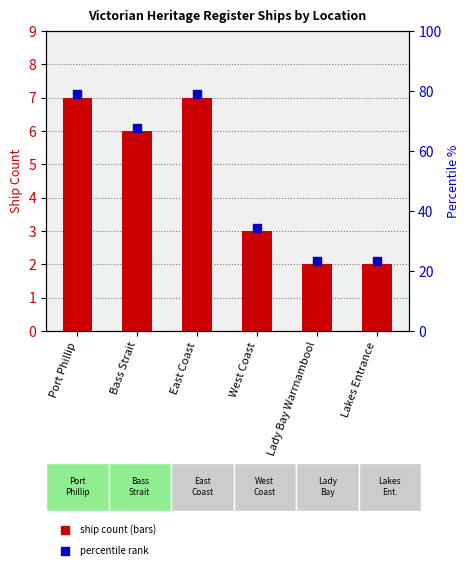

What is the change in value from Port Phillip to Lakes Entrance?

-5